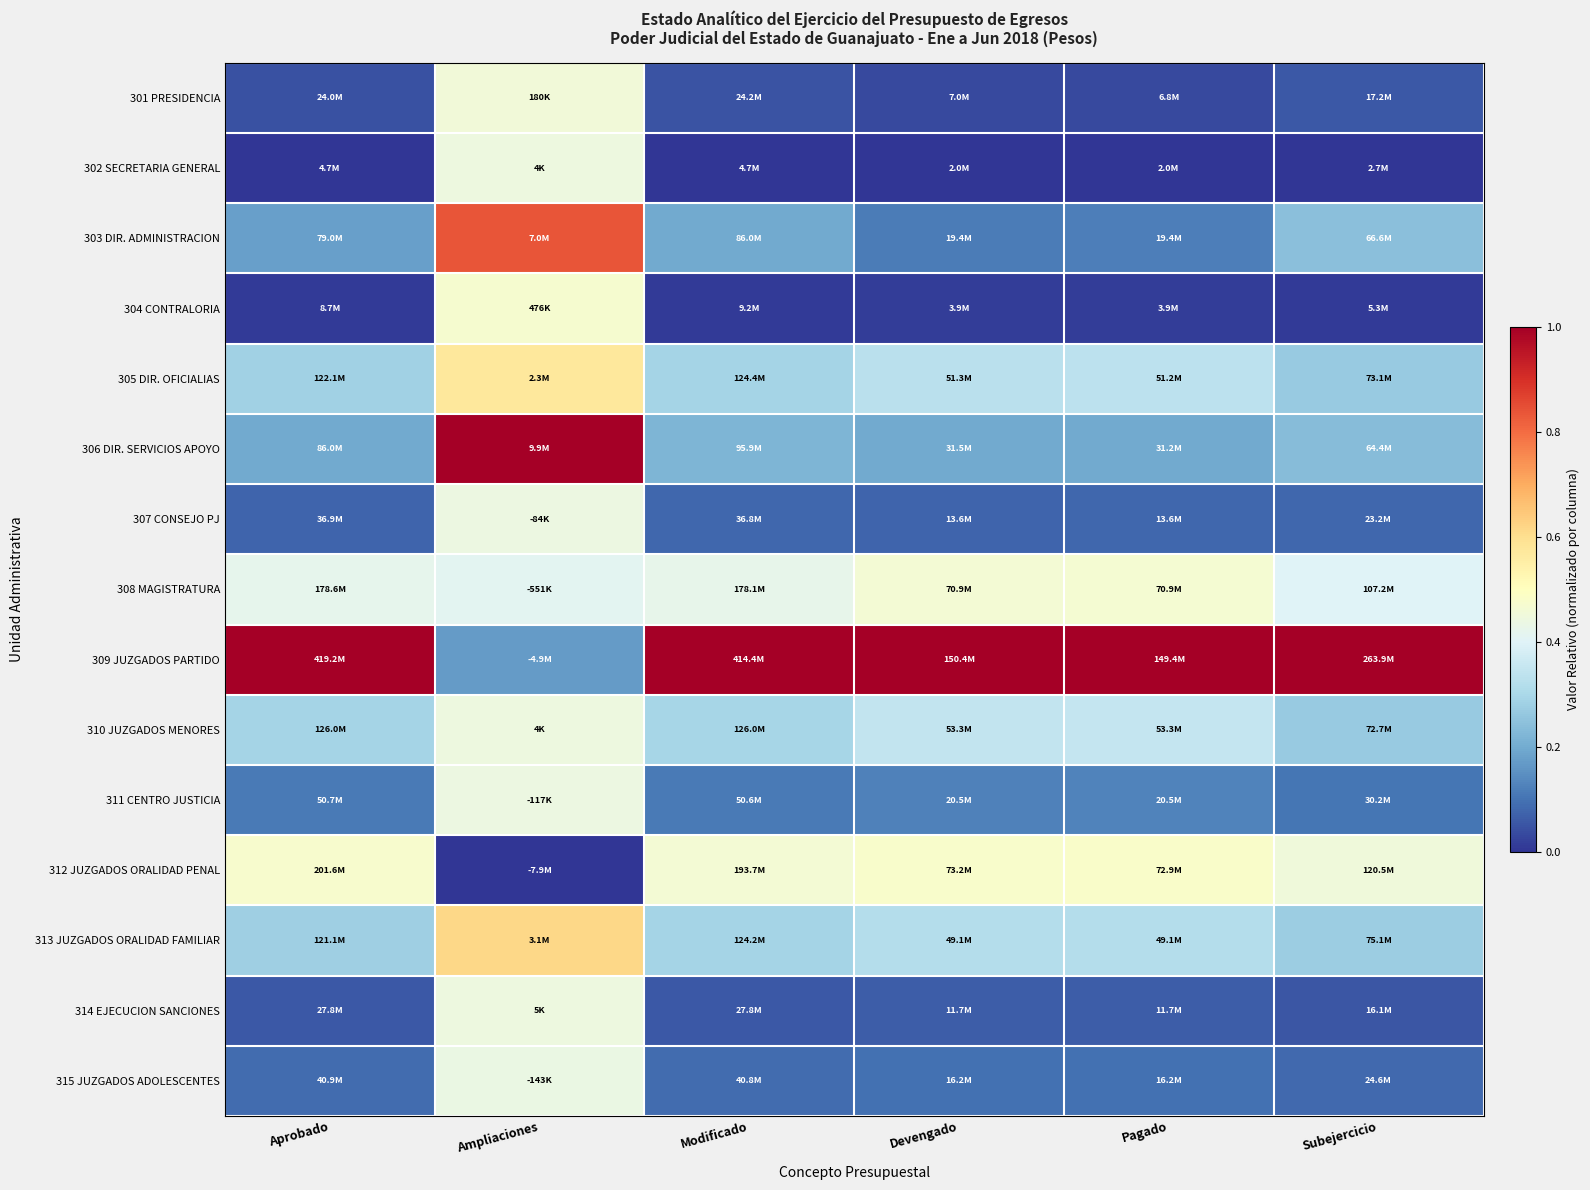

At how many categories does at least one series exceed 0?

6